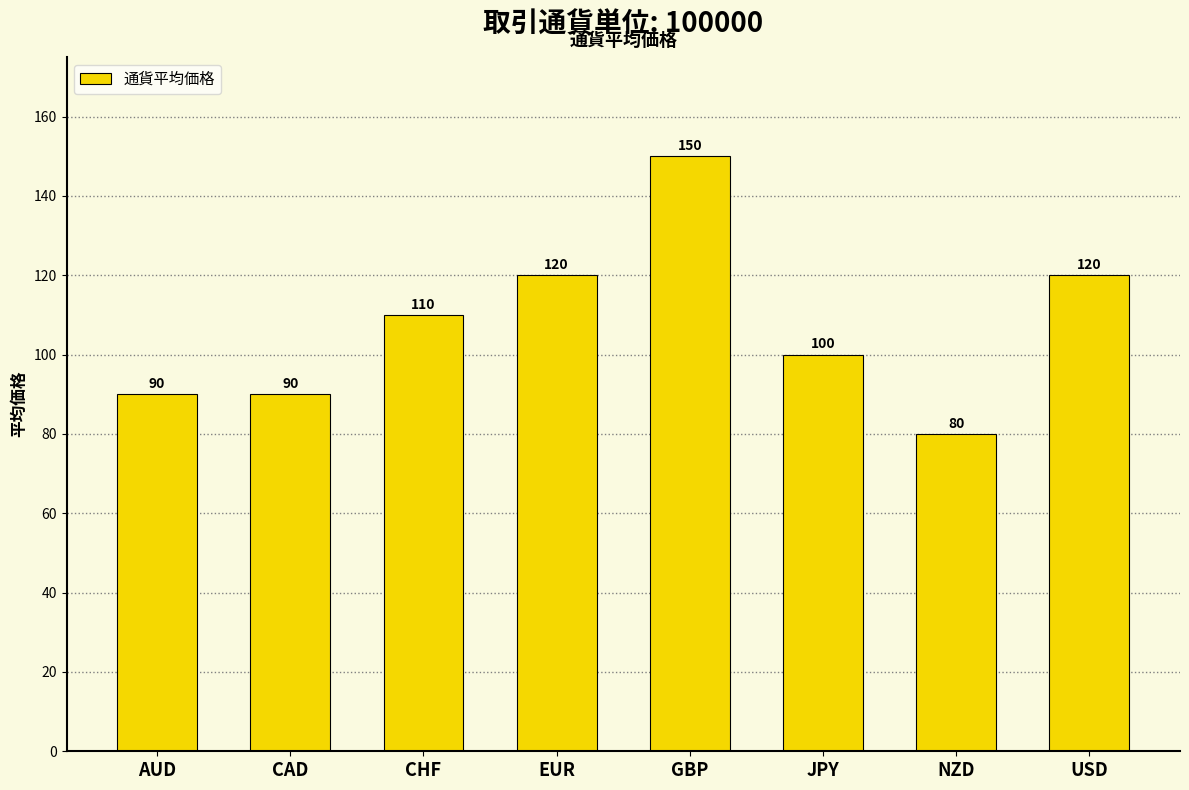

What position from the right is CHF?

6